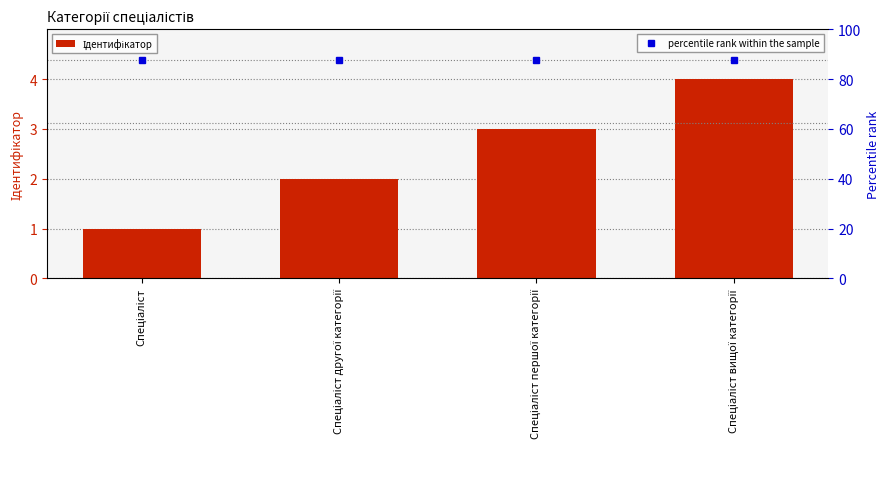

What is the label of the 4th bar from the right?

Спеціаліст